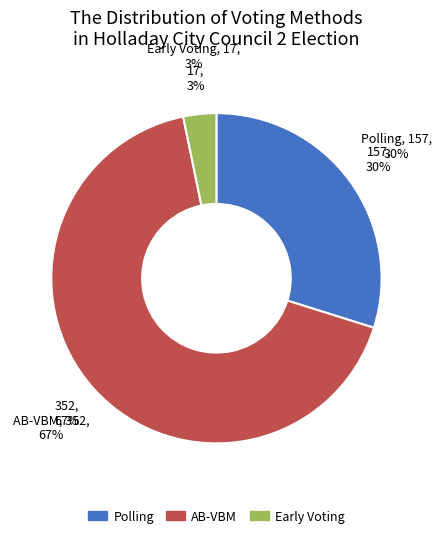

Is Polling the majority of the pie?

No